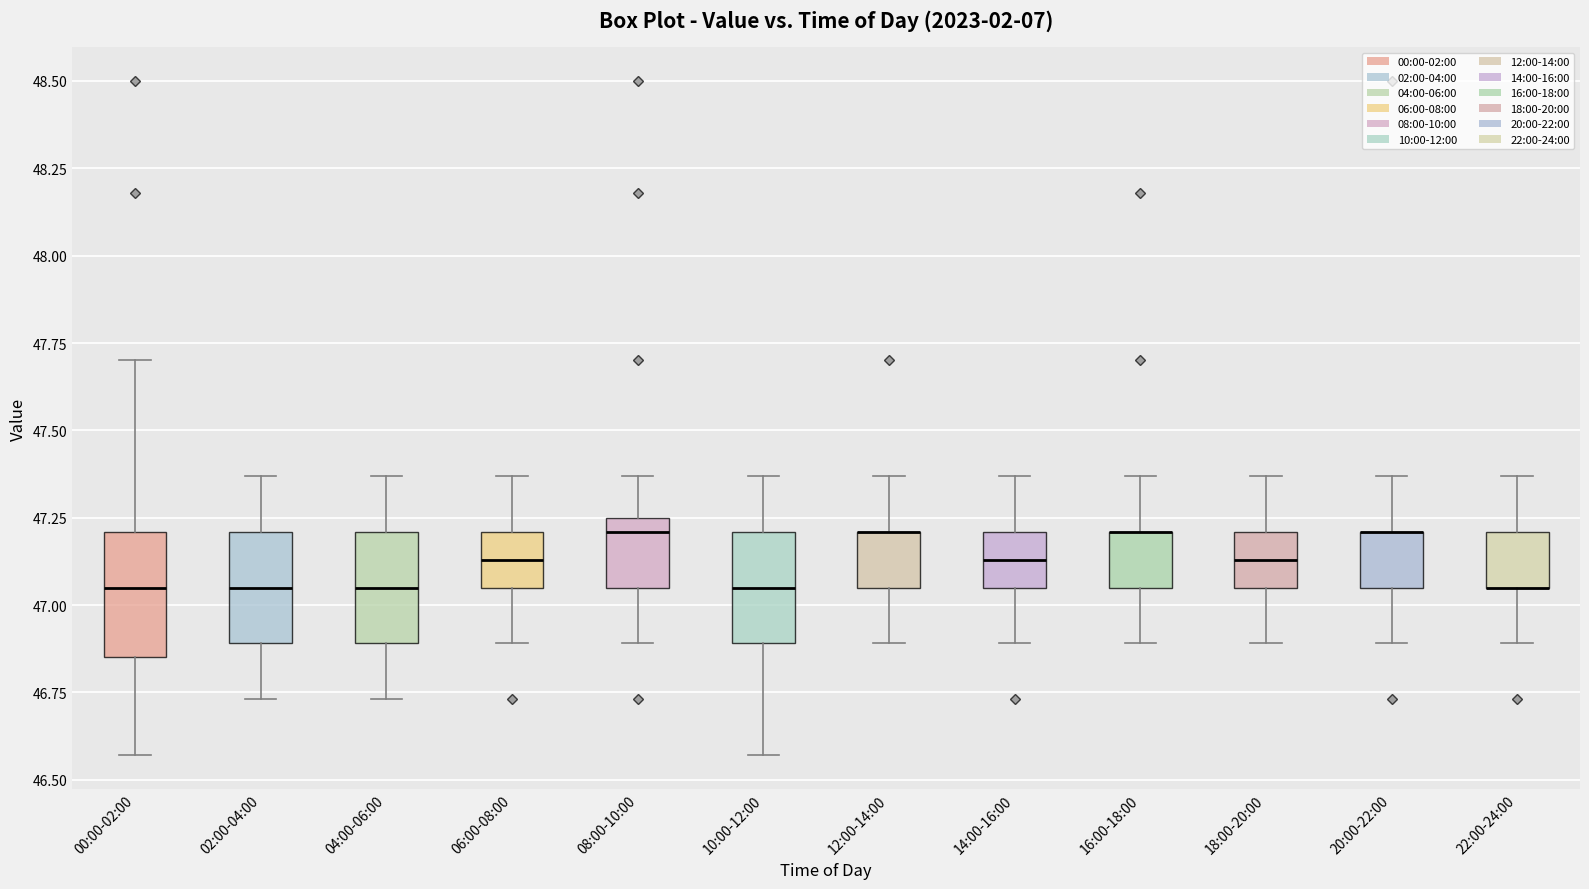

Reading left to right, read every box against the y-axis: the position of its median line, the range the box covers, and the ends of its whiskers. The values are not printed on the chart, so give them approximately, as read against the axis.

00:00-02:00: median 47.05, box 46.85 to 47.20, whiskers 46.55 to 47.70
02:00-04:00: median 47.05, box 46.90 to 47.20, whiskers 46.75 to 47.35
04:00-06:00: median 47.05, box 46.90 to 47.20, whiskers 46.75 to 47.35
06:00-08:00: median 47.15, box 47.05 to 47.20, whiskers 46.90 to 47.35
08:00-10:00: median 47.20, box 47.05 to 47.25, whiskers 46.90 to 47.35
10:00-12:00: median 47.05, box 46.90 to 47.20, whiskers 46.55 to 47.35
12:00-14:00: median 47.20 (drawn on the box's upper edge), box 47.05 to 47.20, whiskers 46.90 to 47.35
14:00-16:00: median 47.15, box 47.05 to 47.20, whiskers 46.90 to 47.35
16:00-18:00: median 47.20 (drawn on the box's upper edge), box 47.05 to 47.20, whiskers 46.90 to 47.35
18:00-20:00: median 47.15, box 47.05 to 47.20, whiskers 46.90 to 47.35
20:00-22:00: median 47.20 (drawn on the box's upper edge), box 47.05 to 47.20, whiskers 46.90 to 47.35
22:00-24:00: median 47.05 (drawn on the box's lower edge), box 47.05 to 47.20, whiskers 46.90 to 47.35